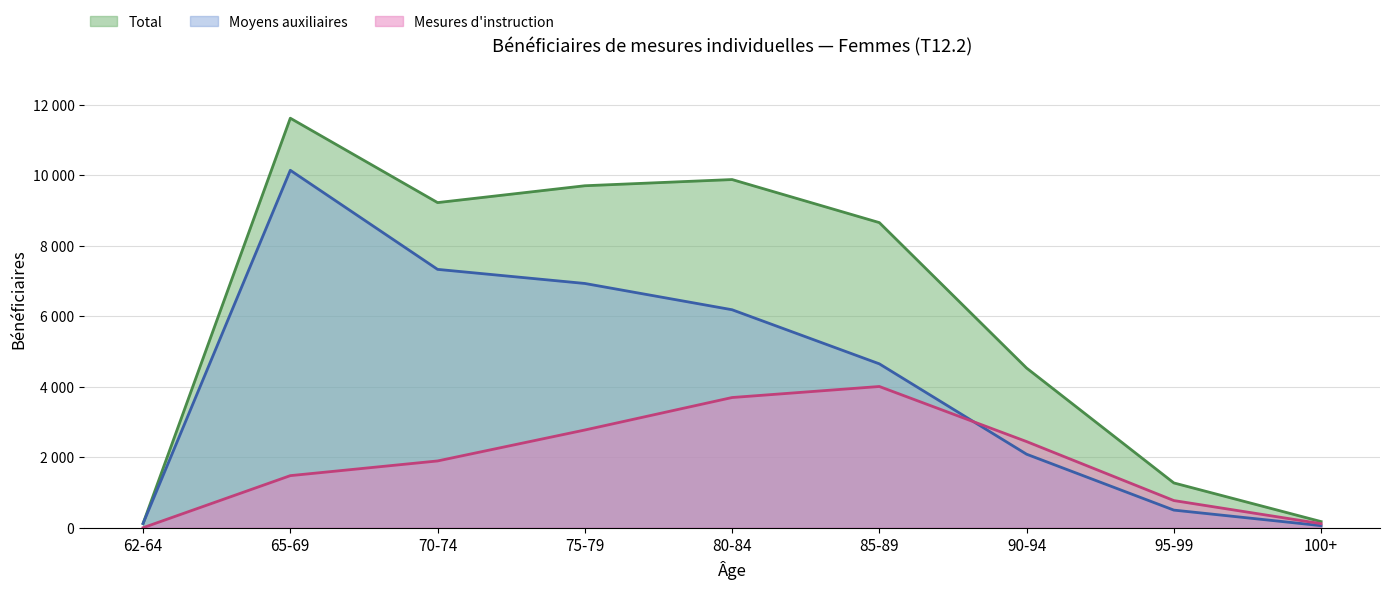

What are all the series names shown in the legend?

Total, Moyens auxiliaires, Mesures d'instruction